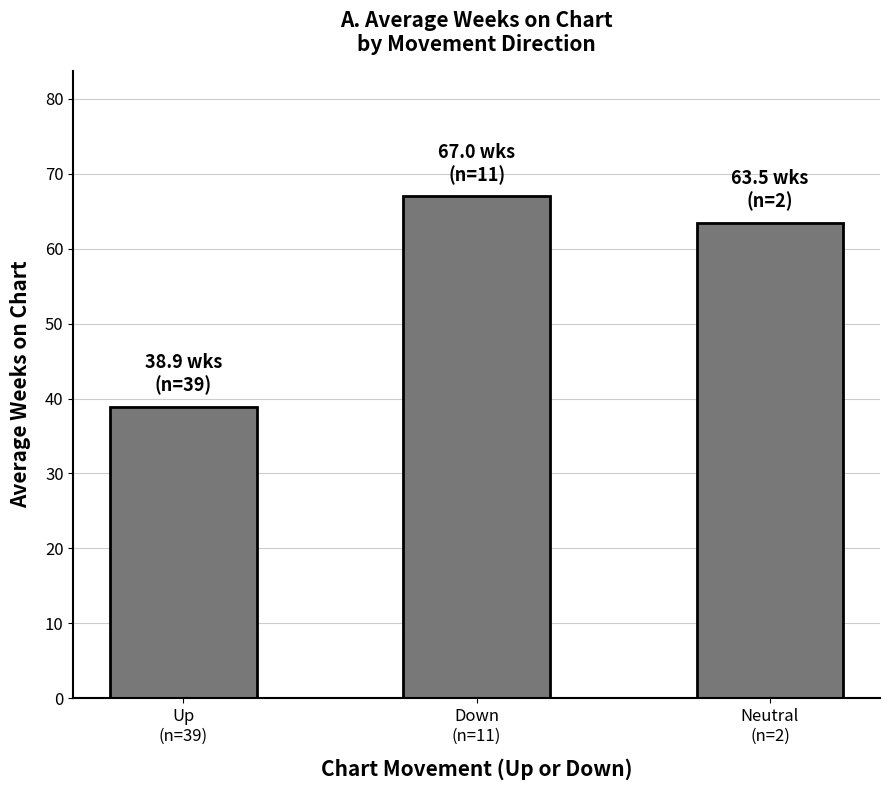

What position from the right is Down
(n=11)?

2